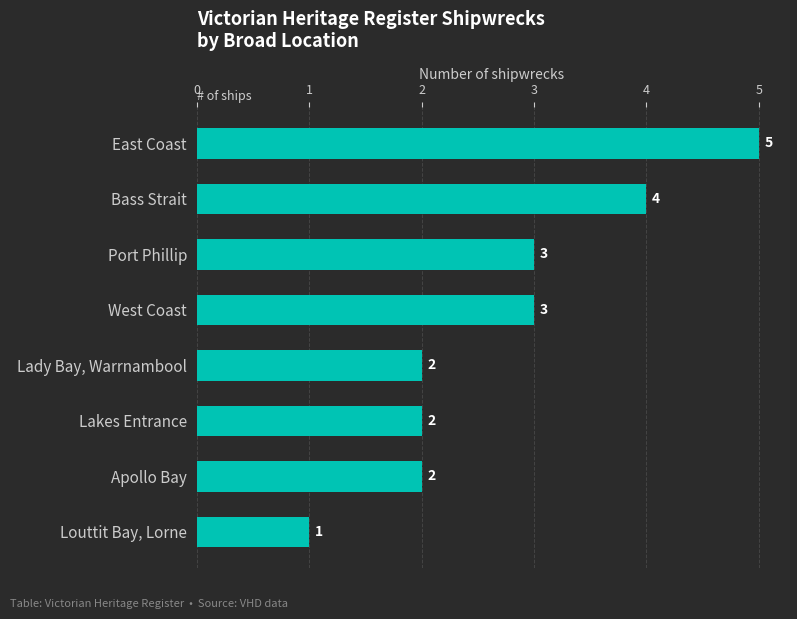

What is the greatest value displayed?

5